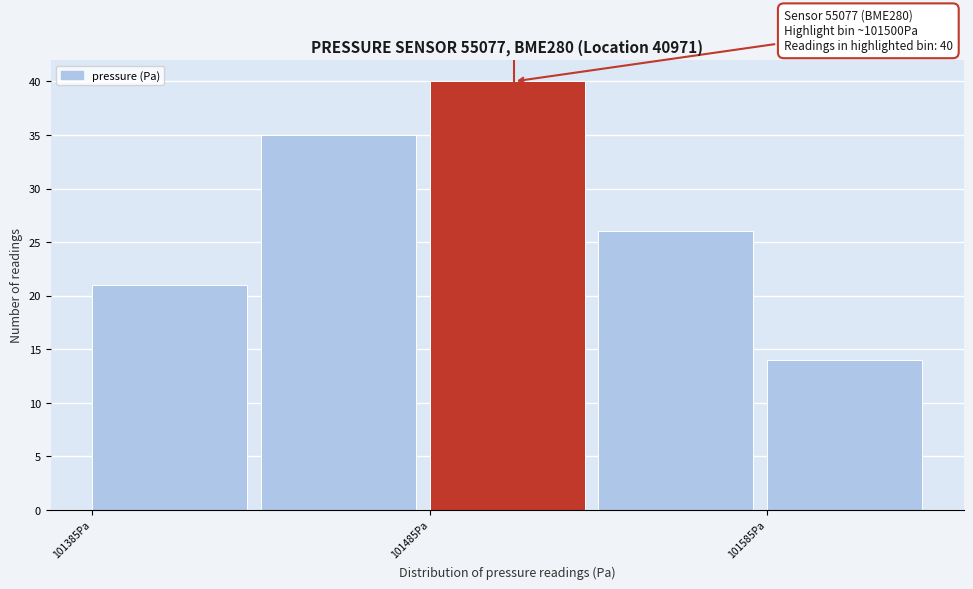

Which range on the x-axis has the tallest bar?

101485 to 101535